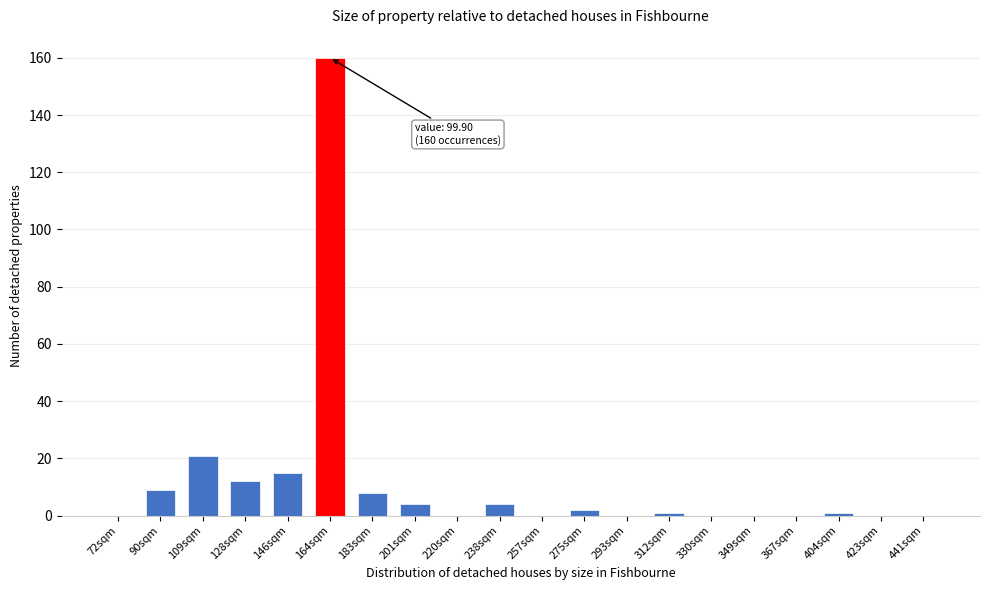

Reading left to right, extract all data points from this chart.

72sqm=0	90sqm=9	109sqm=21	128sqm=12	146sqm=15	164sqm=160	183sqm=8	201sqm=4	220sqm=0	238sqm=4	257sqm=0	275sqm=2	293sqm=0	312sqm=1	330sqm=0	349sqm=0	367sqm=0	404sqm=1	423sqm=0	441sqm=0